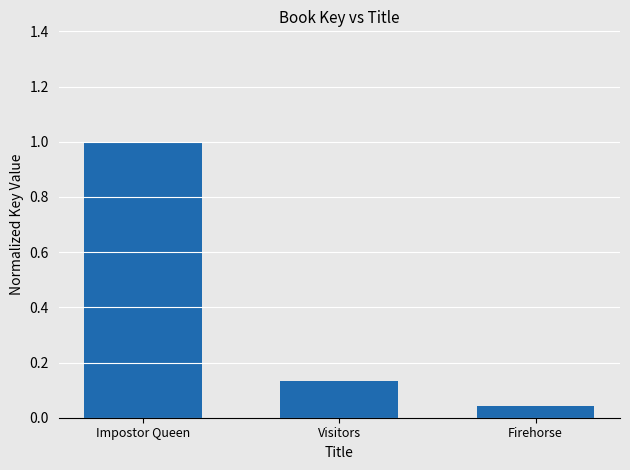

List the labels in order of value, smallest first.

Firehorse, Visitors, Impostor Queen